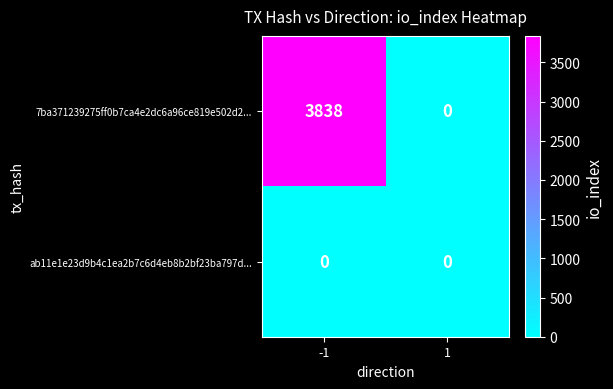

Is the value of 7ba371239275ff0b7ca4e2dc6a96ce819e502d2... at -1 greater than the value of ab11e1e23d9b4c1ea2b7c6d4eb8b2bf23ba797d... at -1?

Yes